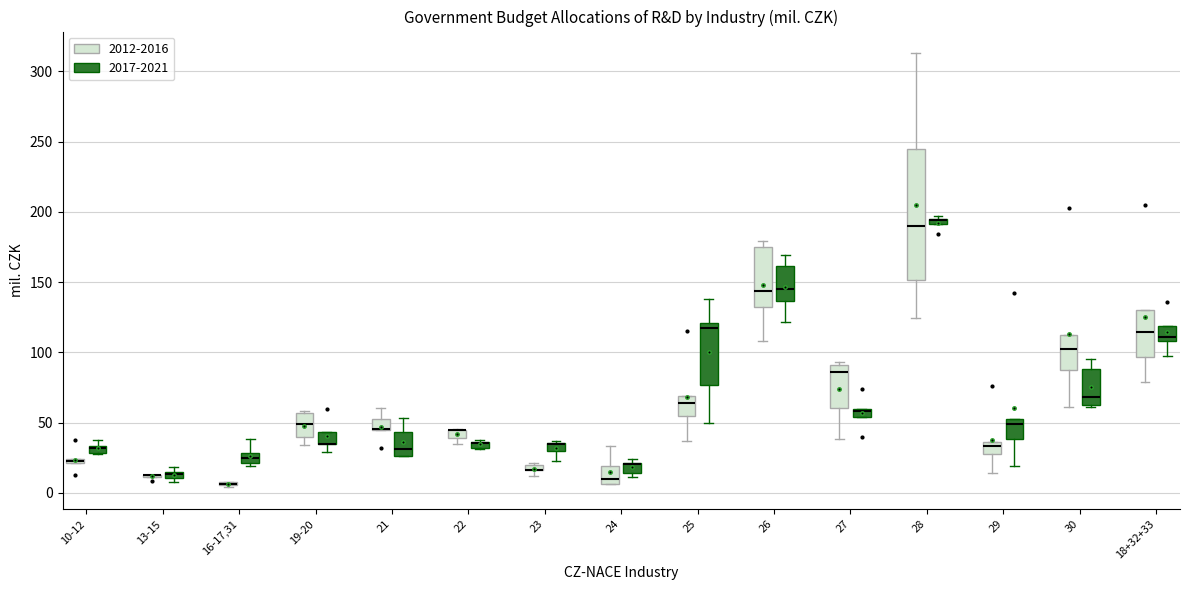

Where is the upper edge of the box for 22 (2012-2016) on the y-axis? The values are not printed on the chart, so give them approximately, as read against the axis.

45